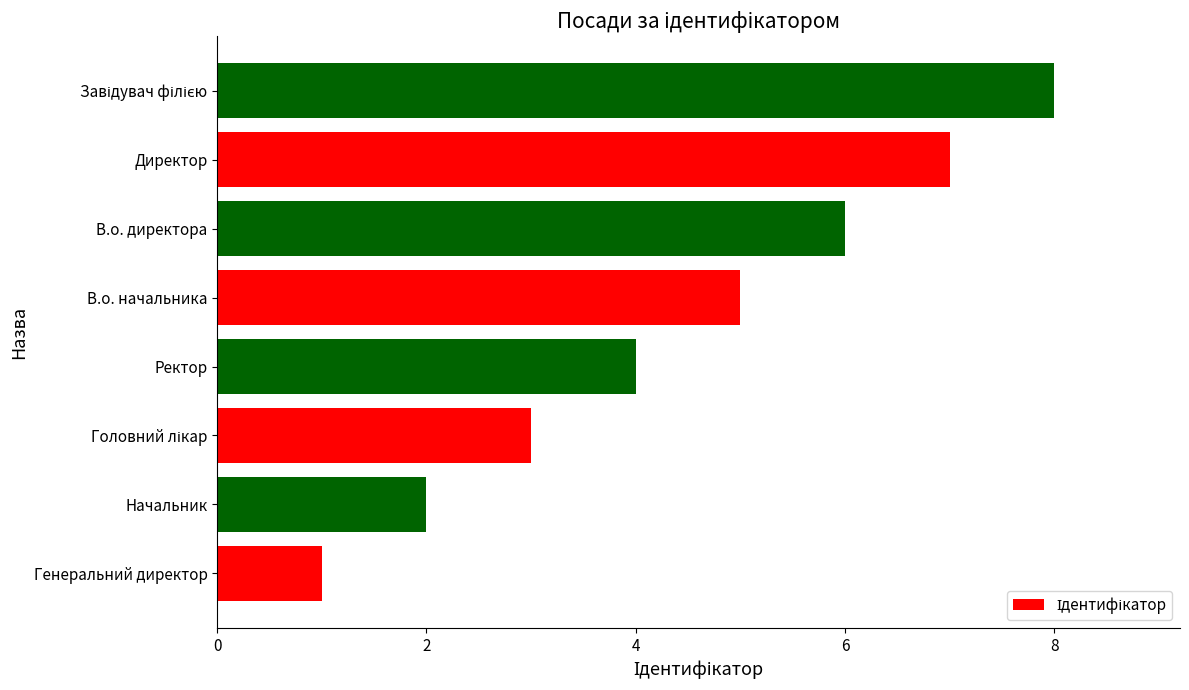

What value does the data have at В.о. директора?

6